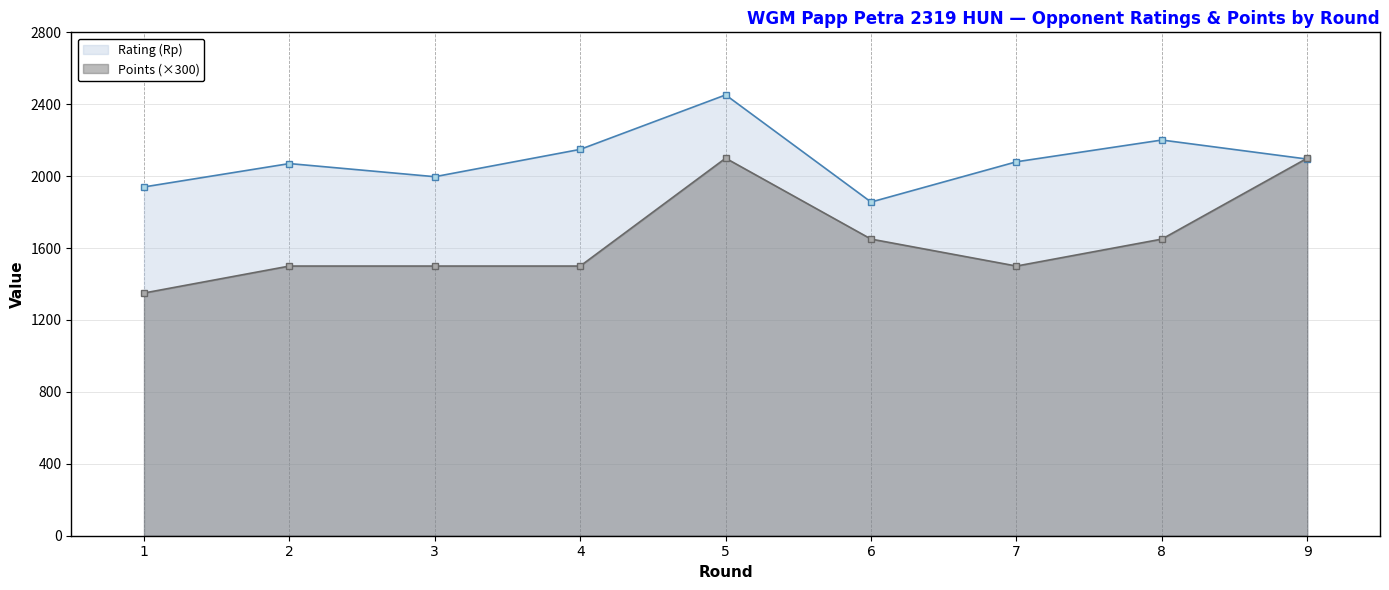

What is the lowest value of the Rating (Rp) series?

1856